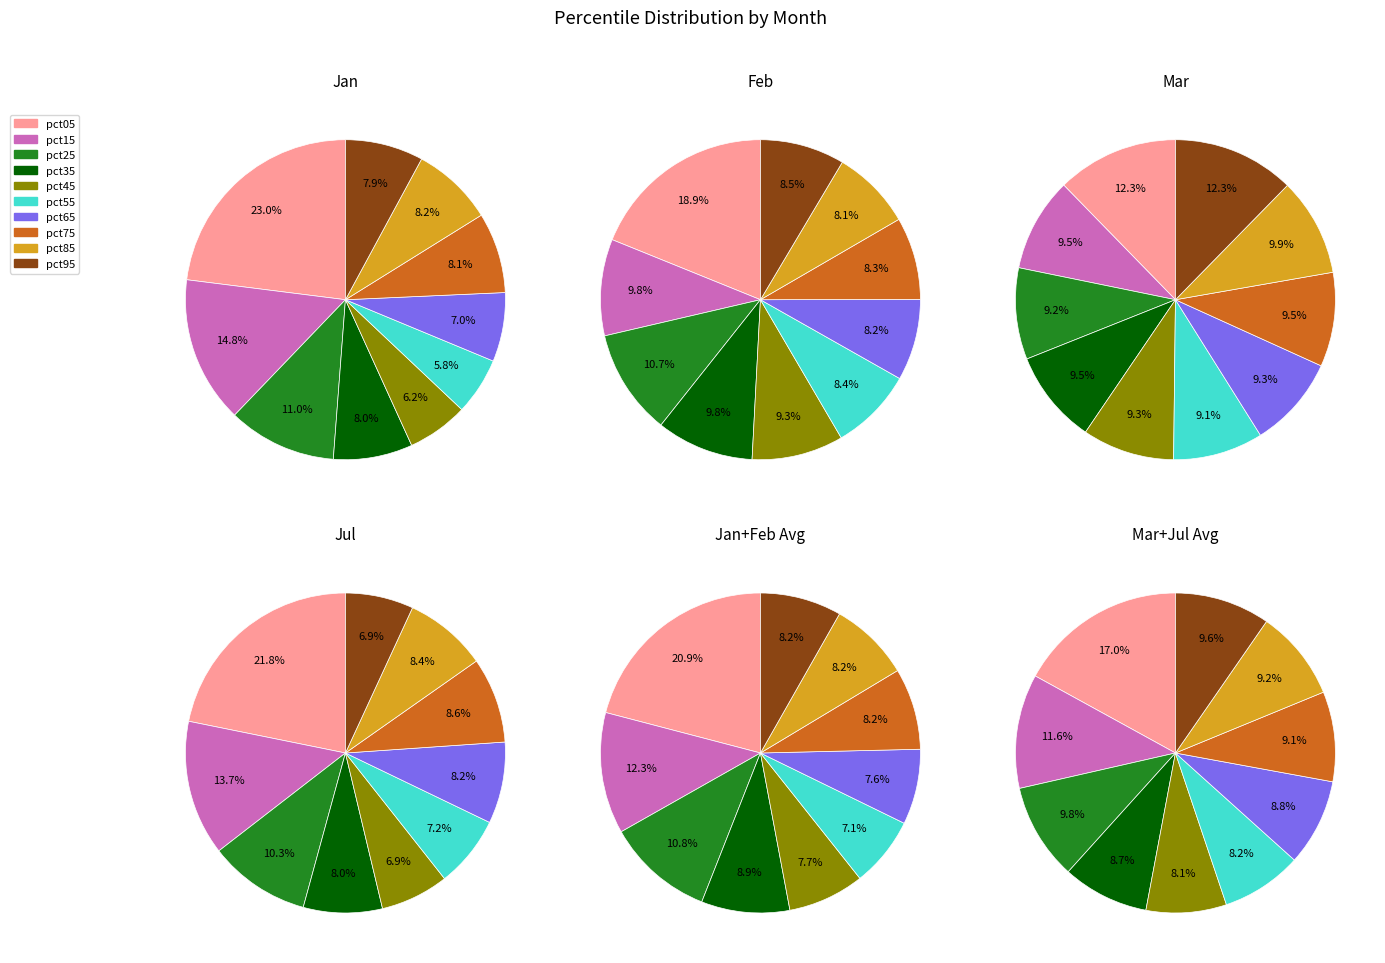

The pct85 slice represents 15% of the pie. True or false?

False